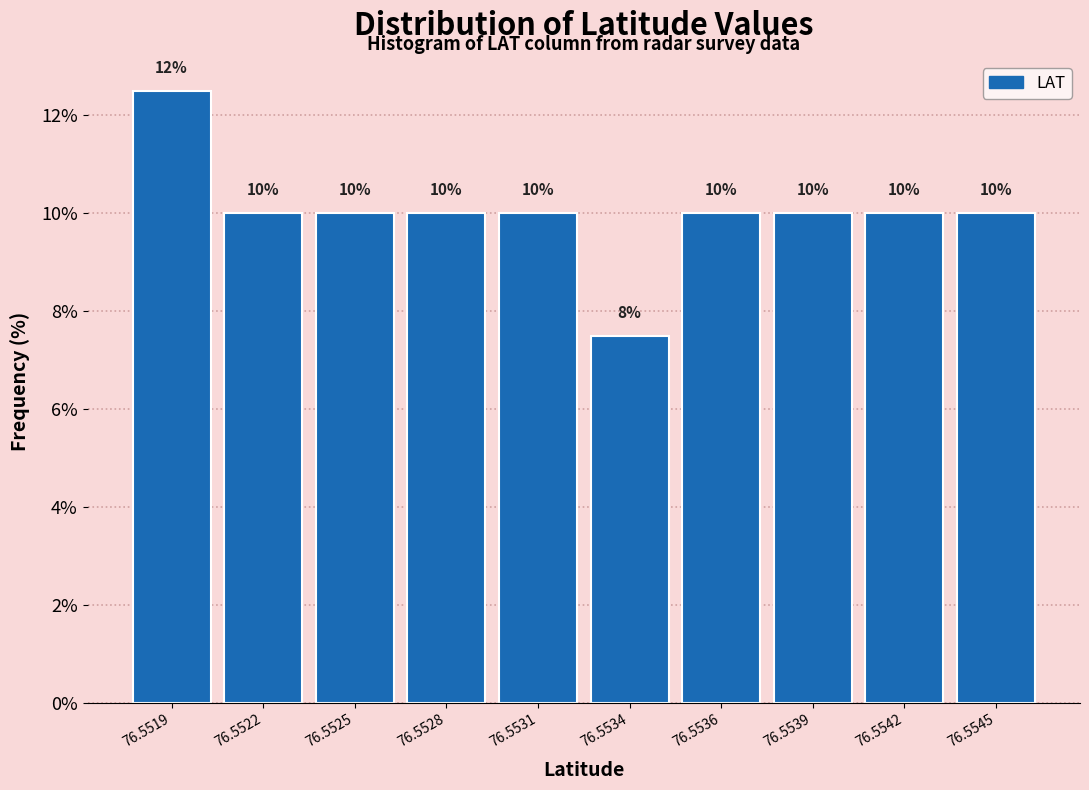

What is the value of the 2nd bar from the left?

10.0